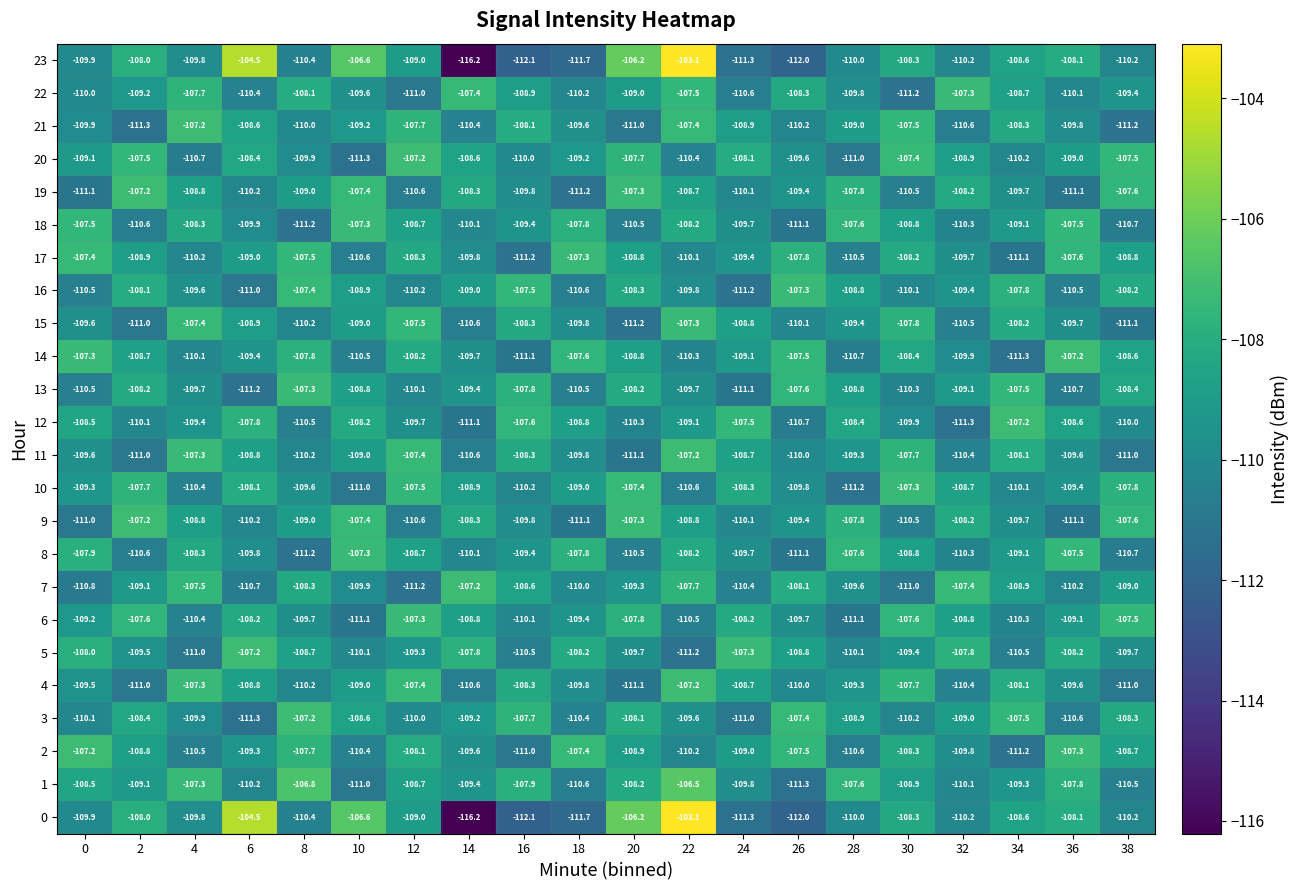

What is the sum of the 3 values at 20 and 14?

-217.3